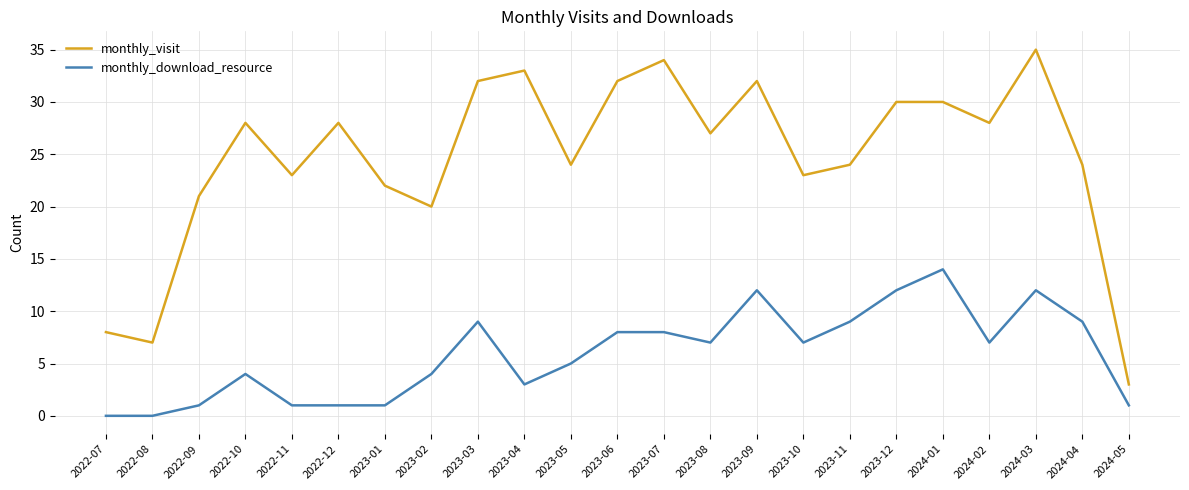

The monthly_download_resource series shows -8 at 2022-07. True or false?

False